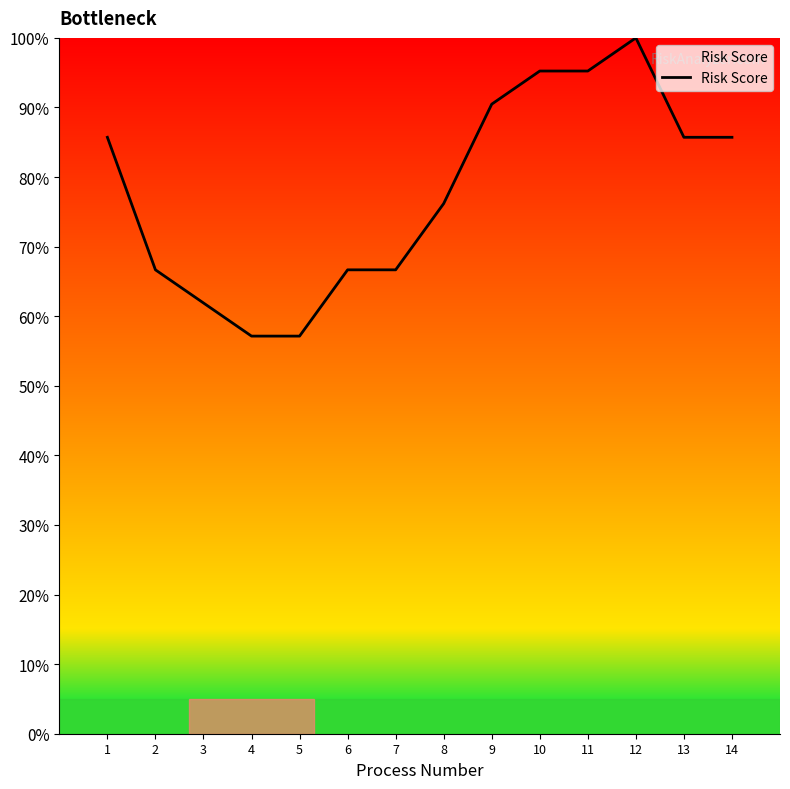

How many lines are shown in the chart?

1